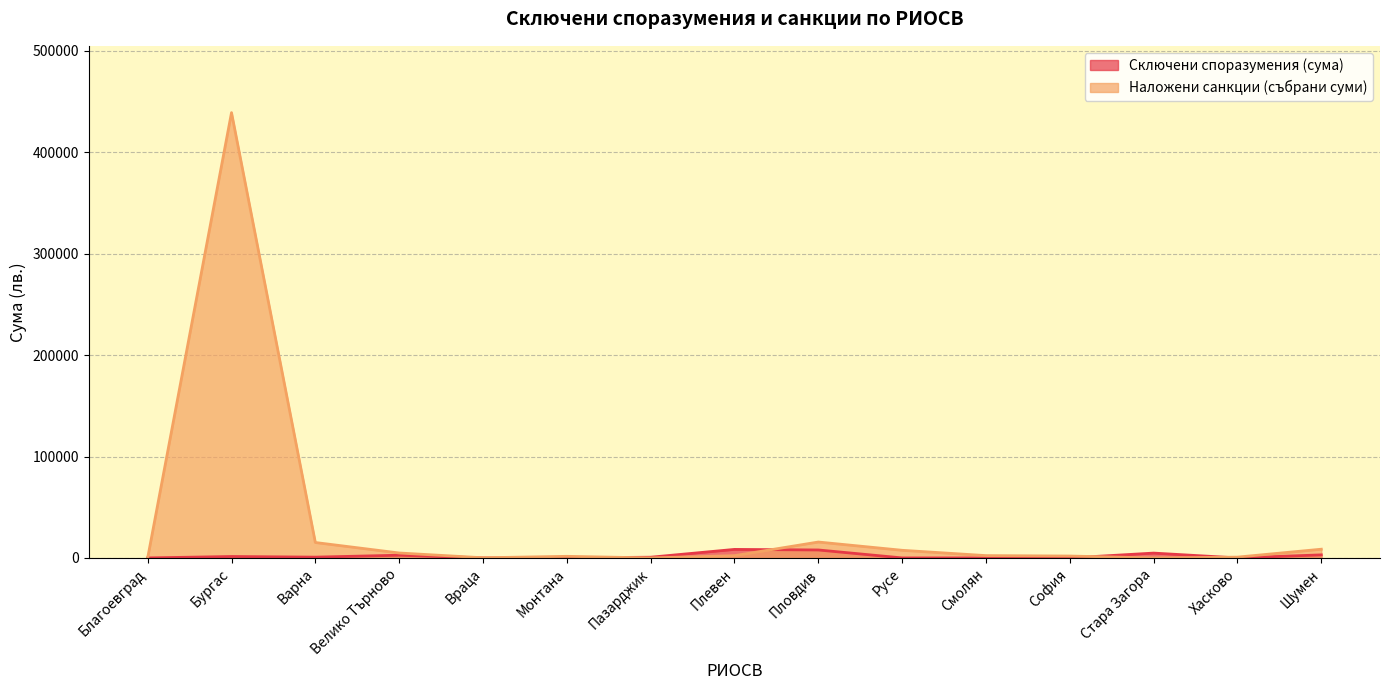

In Сключени споразумения (сума), how many points are higher than both neighbors (excluding endpoints)?

4